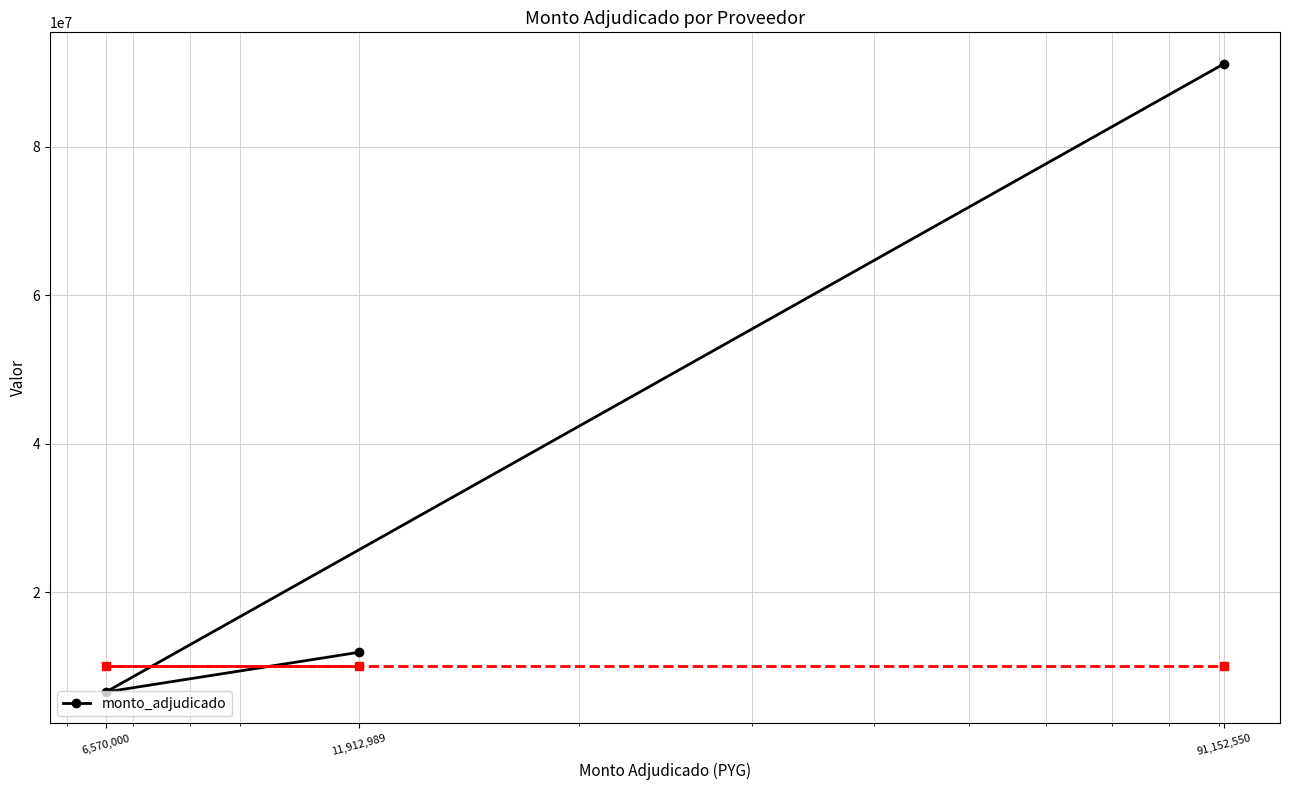

What is the label of the 3rd point from the left?

91,152,550